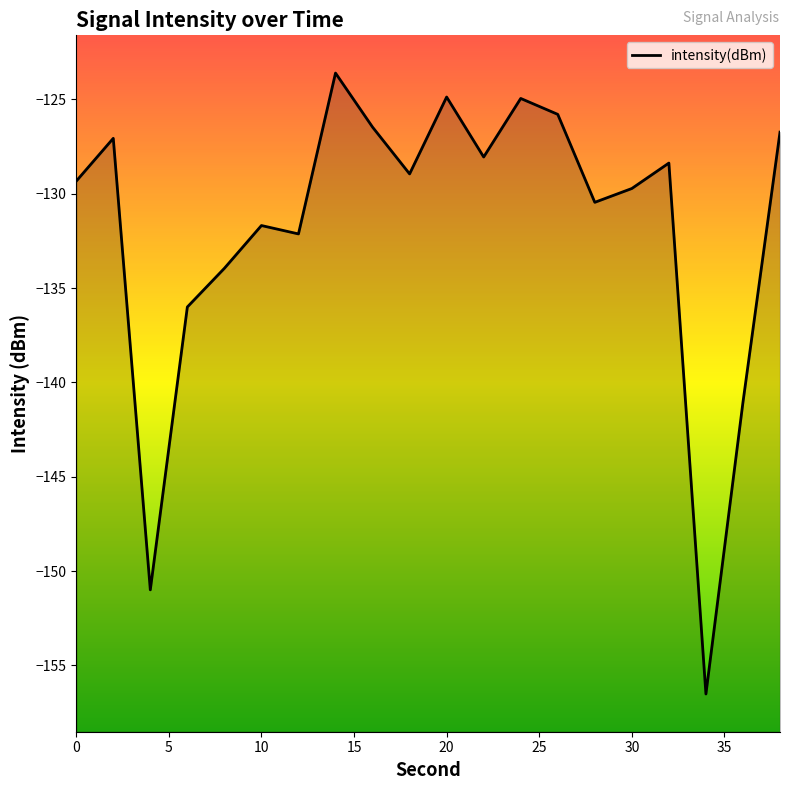

Read the value at 20.

-124.9